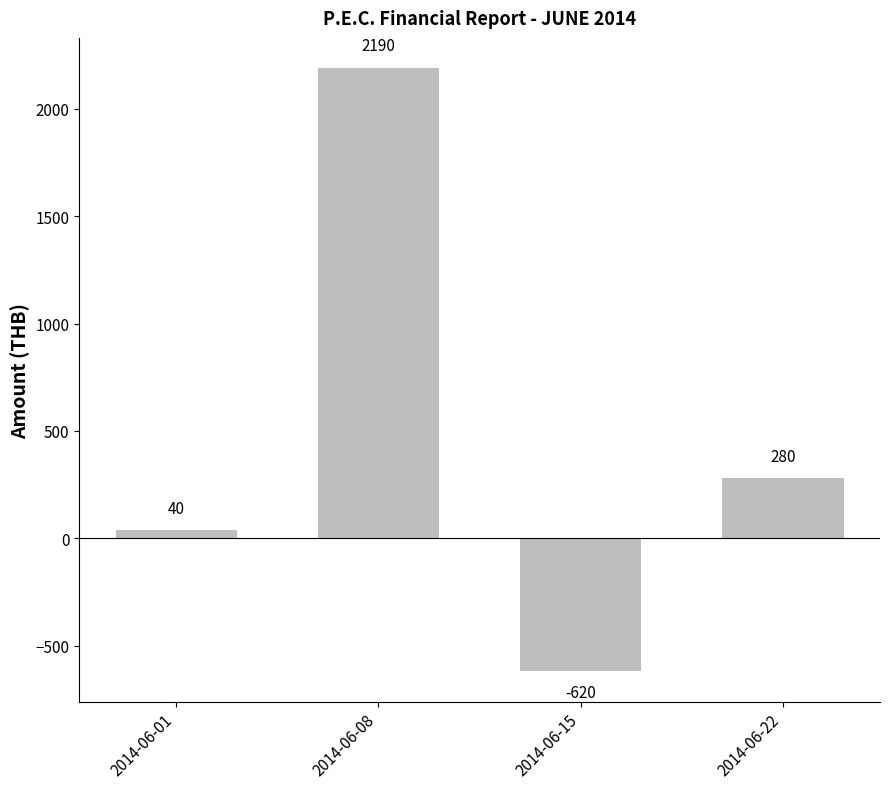

Does the chart contain stacked bars?

No